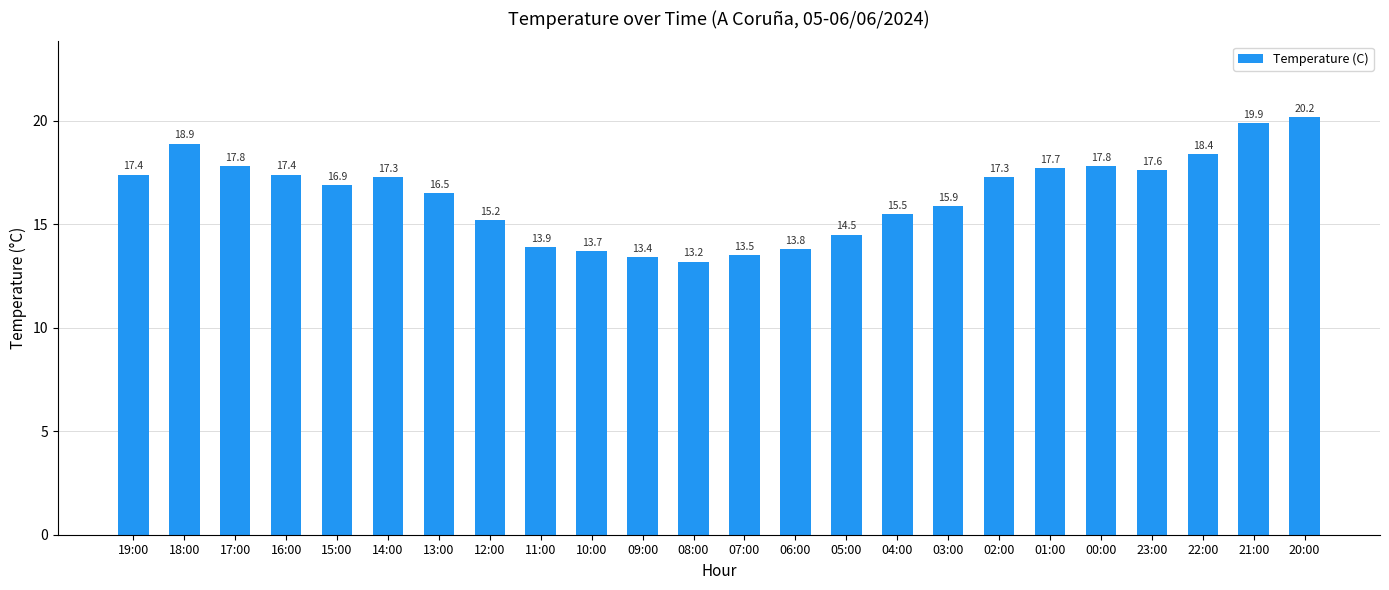

The value at 17:00 is 6.5. True or false?

False